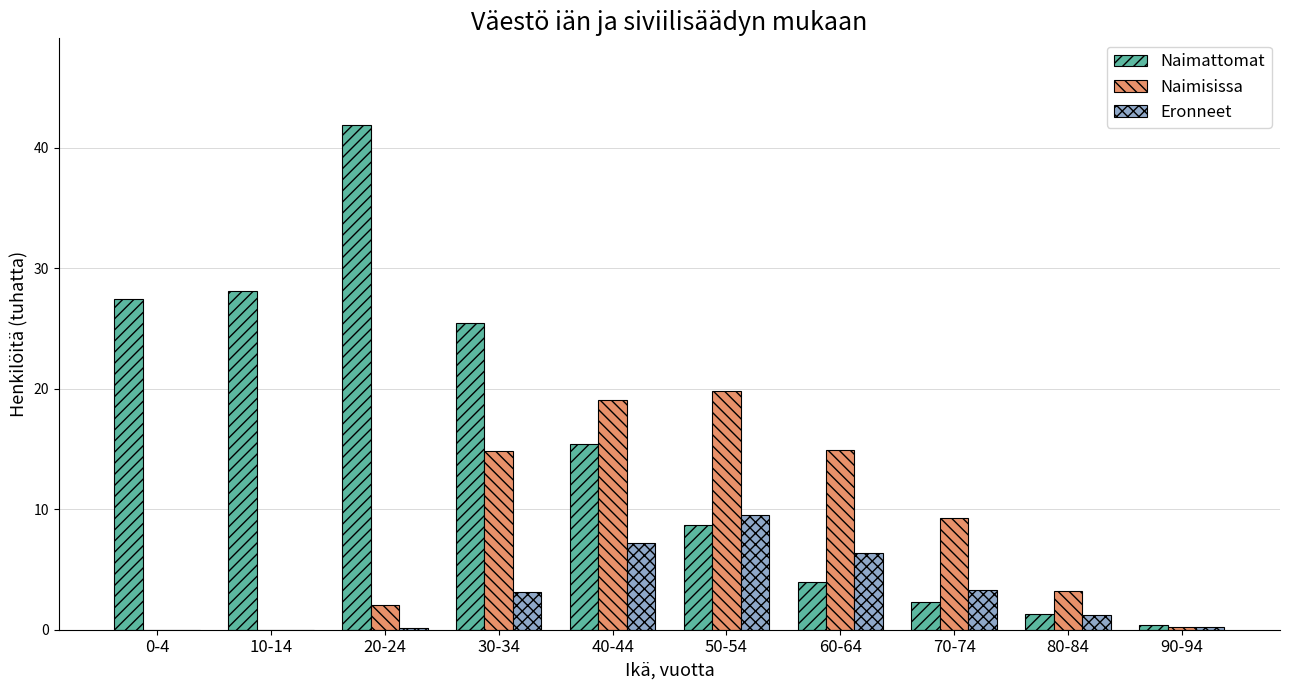

Between 0-4 and 60-64, which series saw the biggest shift?

Naimattomat